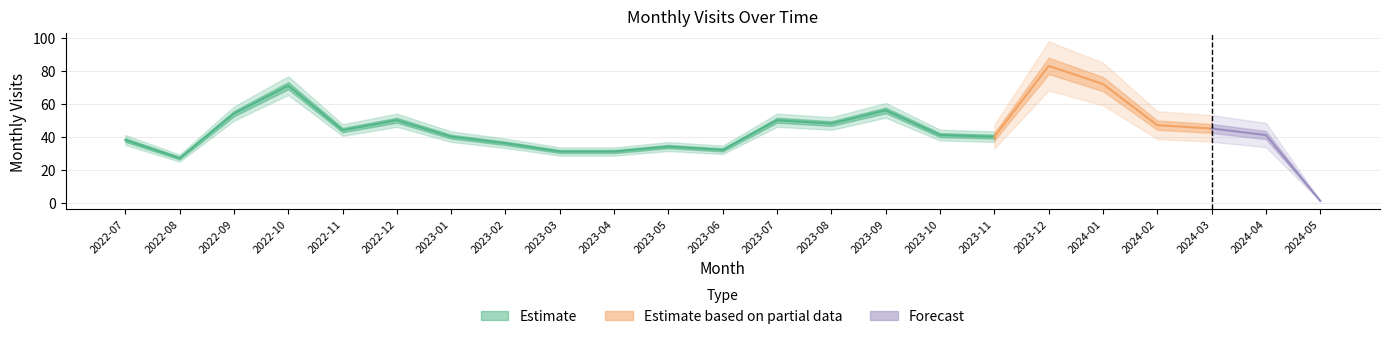

Is it true that the value at 2023-01 is 40?

True